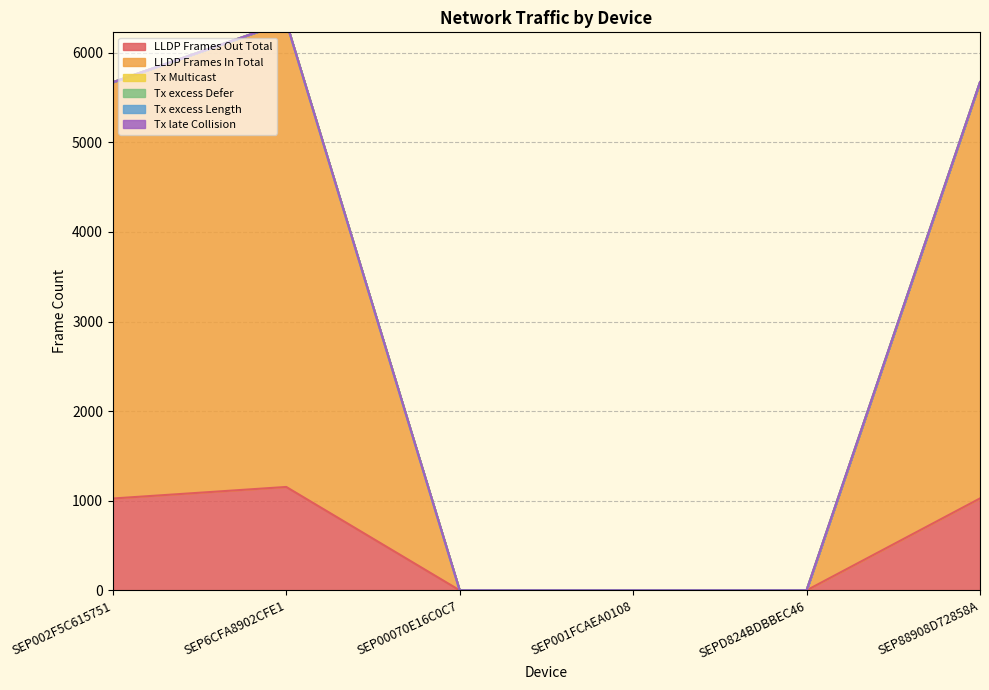

Reading right to left, transcribe all the data shown in this chart.

LLDP Frames Out Total: SEP88908D72858A=1026	SEPD824BDBBEC46=0	SEP001FCAEA0108=0	SEP00070E16C0C7=0	SEP6CFA8902CFE1=1154	SEP002F5C615751=1025
LLDP Frames In Total: SEP88908D72858A=4646	SEPD824BDBBEC46=0	SEP001FCAEA0108=0	SEP00070E16C0C7=0	SEP6CFA8902CFE1=5190	SEP002F5C615751=4646
Tx Multicast: SEP88908D72858A=0	SEPD824BDBBEC46=0	SEP001FCAEA0108=0	SEP00070E16C0C7=0	SEP6CFA8902CFE1=0	SEP002F5C615751=0
Tx excess Defer: SEP88908D72858A=0	SEPD824BDBBEC46=0	SEP001FCAEA0108=0	SEP00070E16C0C7=0	SEP6CFA8902CFE1=0	SEP002F5C615751=0
Tx excess Length: SEP88908D72858A=0	SEPD824BDBBEC46=0	SEP001FCAEA0108=0	SEP00070E16C0C7=0	SEP6CFA8902CFE1=0	SEP002F5C615751=0
Tx late Collision: SEP88908D72858A=0	SEPD824BDBBEC46=0	SEP001FCAEA0108=0	SEP00070E16C0C7=0	SEP6CFA8902CFE1=0	SEP002F5C615751=0